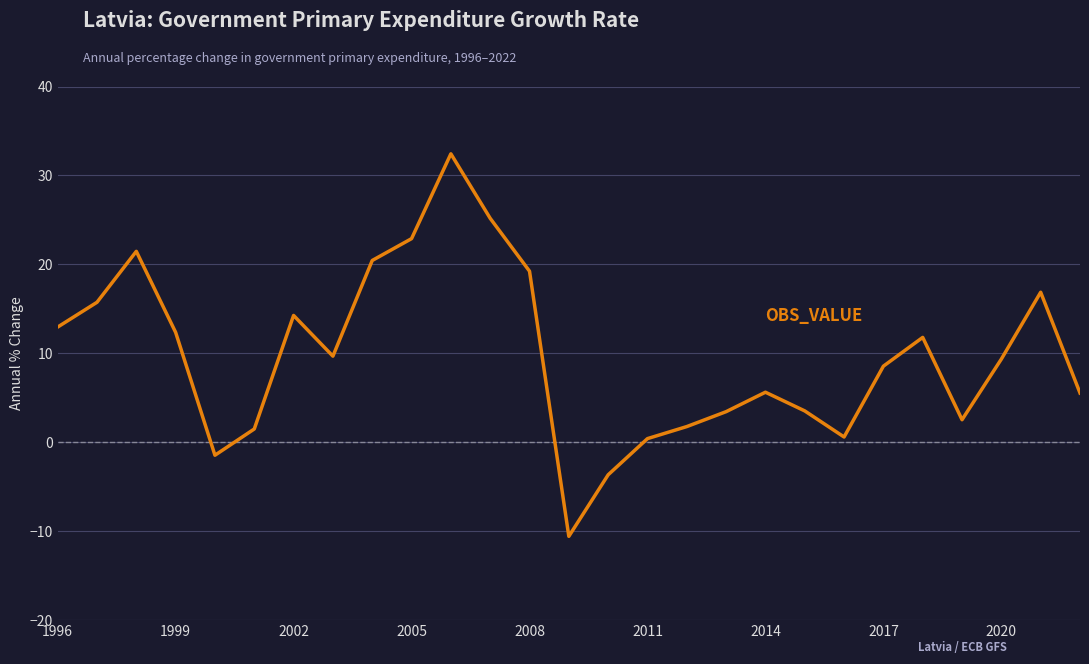

What is the smallest value displayed?

-10.6